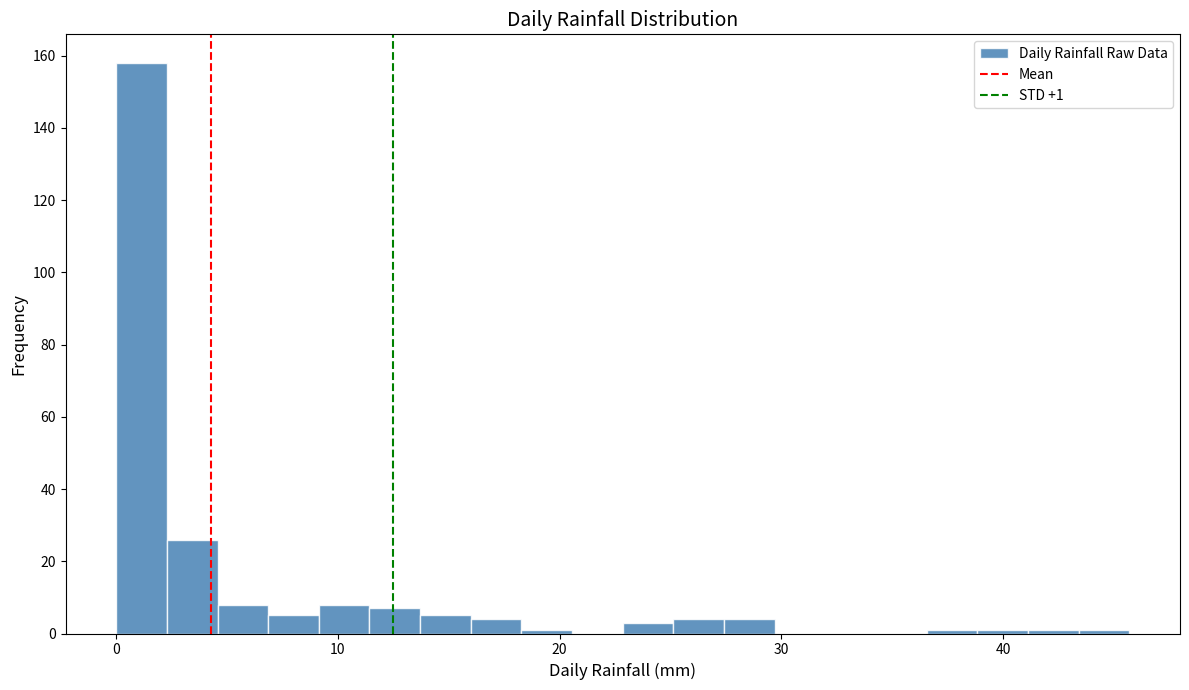

Around what value on the x-axis is the tallest bar? Give the approximate position of its centre, as read against the axis.

1